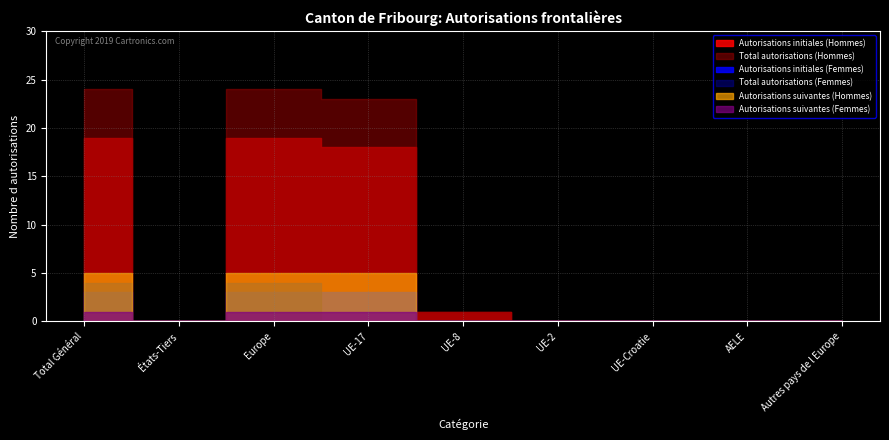

At how many categories does at least one series exceed 0?

4